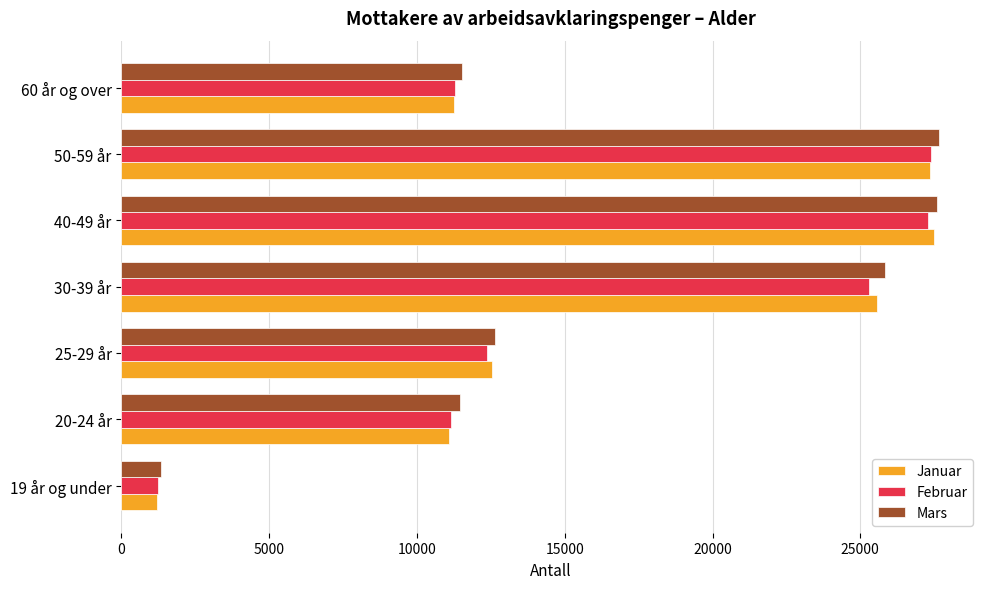

At which label is Januar closest to 14345?

25-29 år